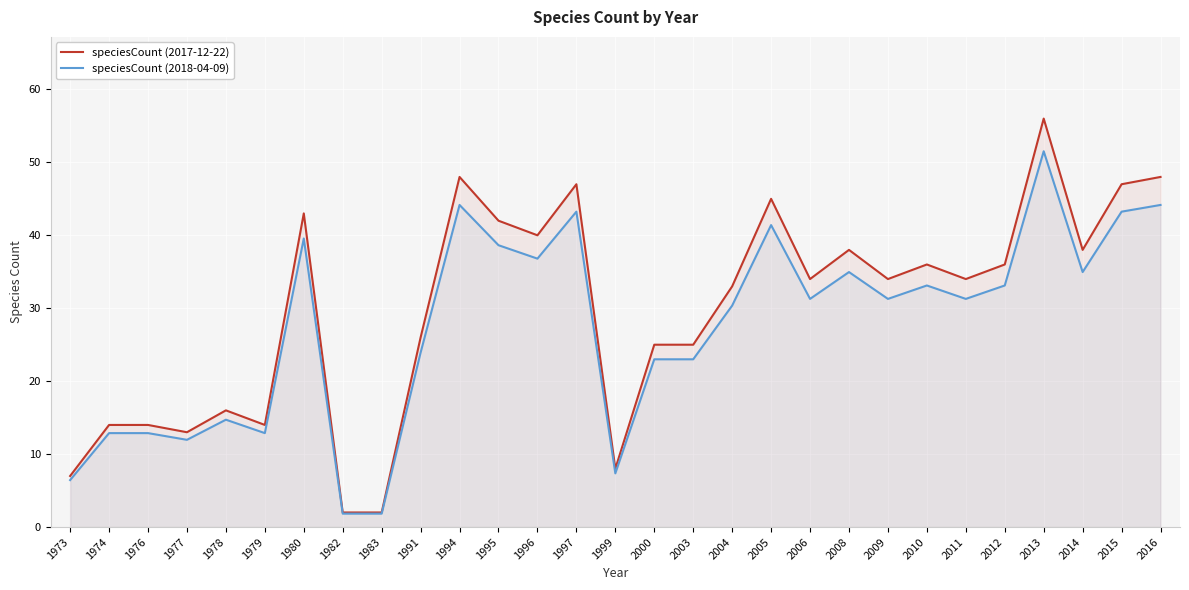

At which category does the chart reach its minimum across all series?

1982